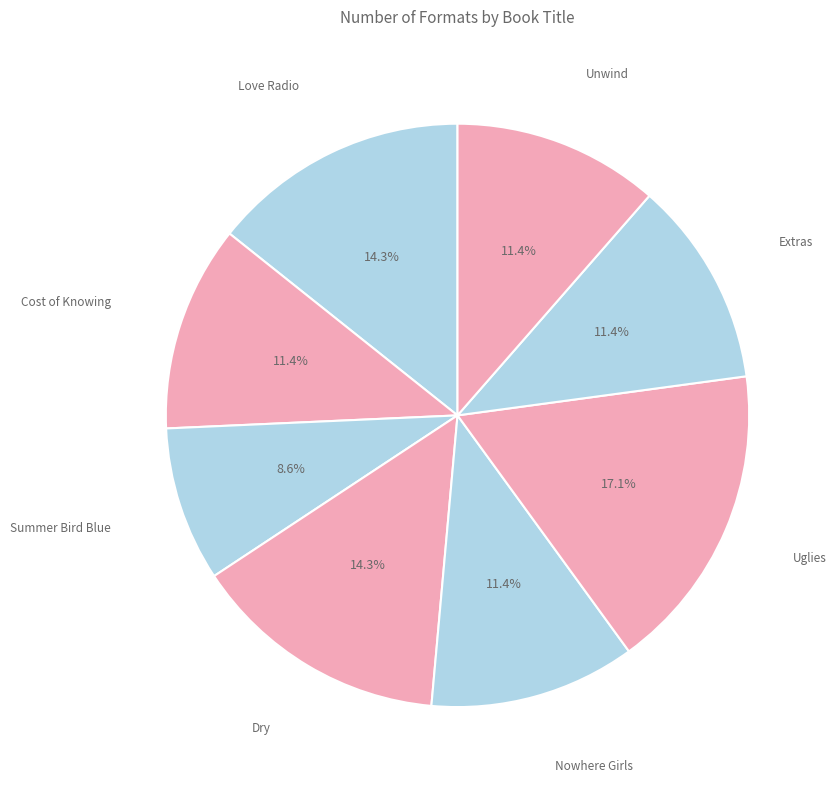

What is the smallest slice in the pie chart?

Summer Bird Blue